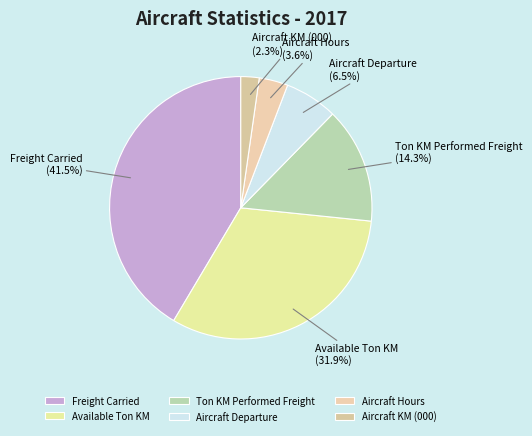

Which category has the biggest portion of the pie?

Freight Carried